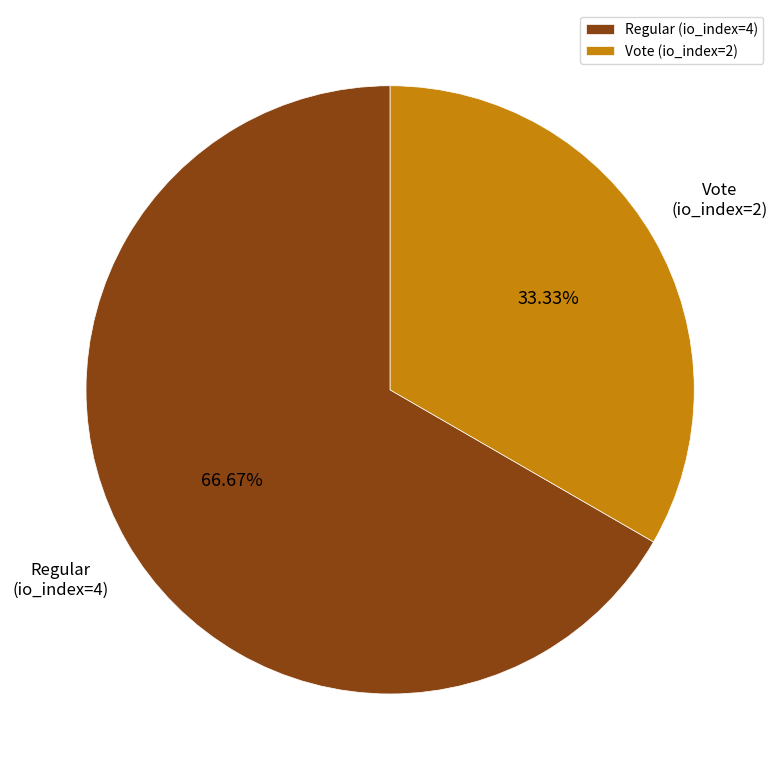

To the nearest percent, what percentage of the pie is Vote (io_index=2)?

33%